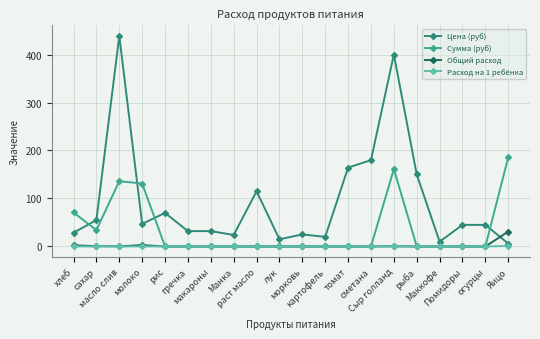

Which series has the widest spread of values?

Цена (руб)